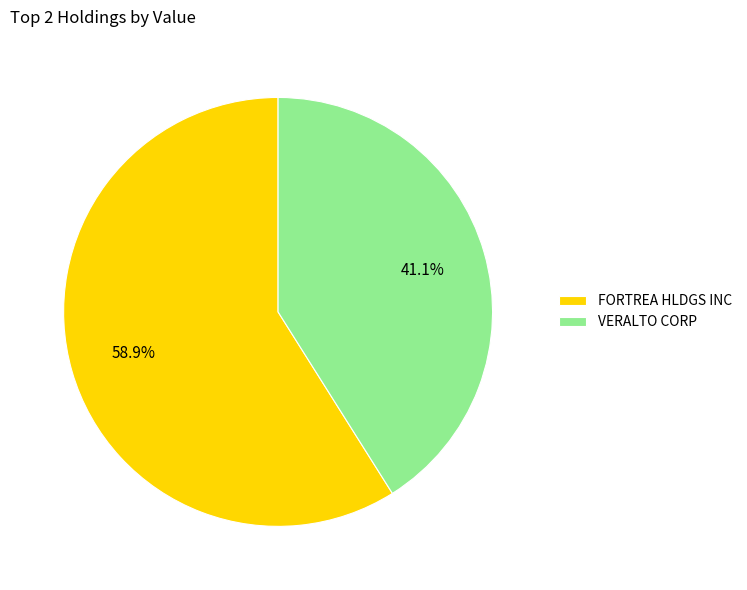

Which slice is the smallest?

VERALTO CORP